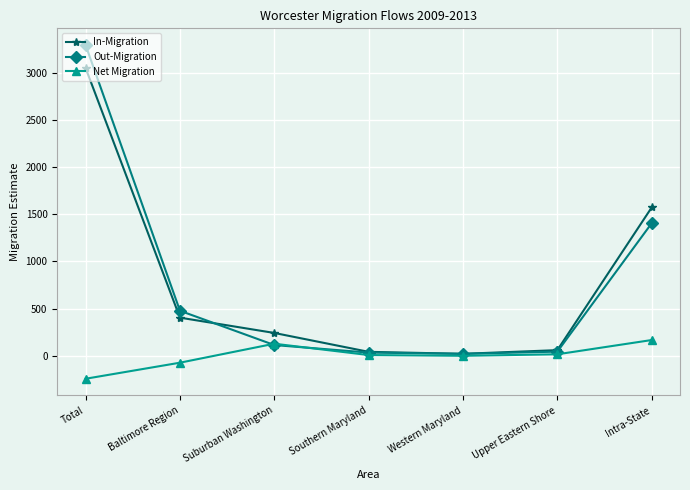

What is the average value of the Out-Migration series?

769